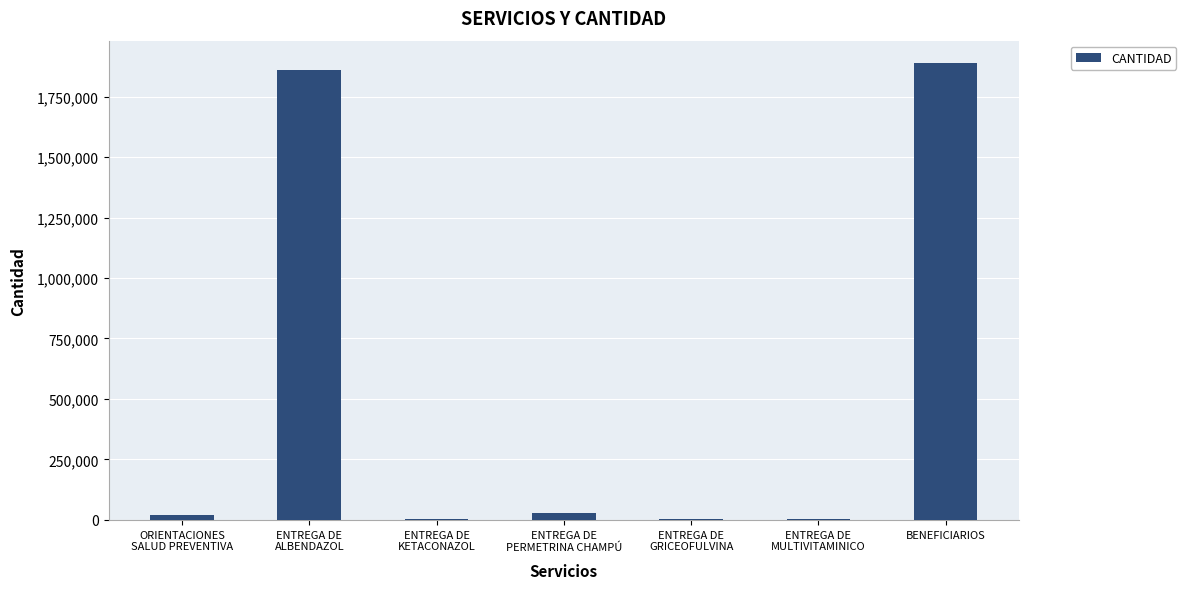

What is the sum of all values?

3805283